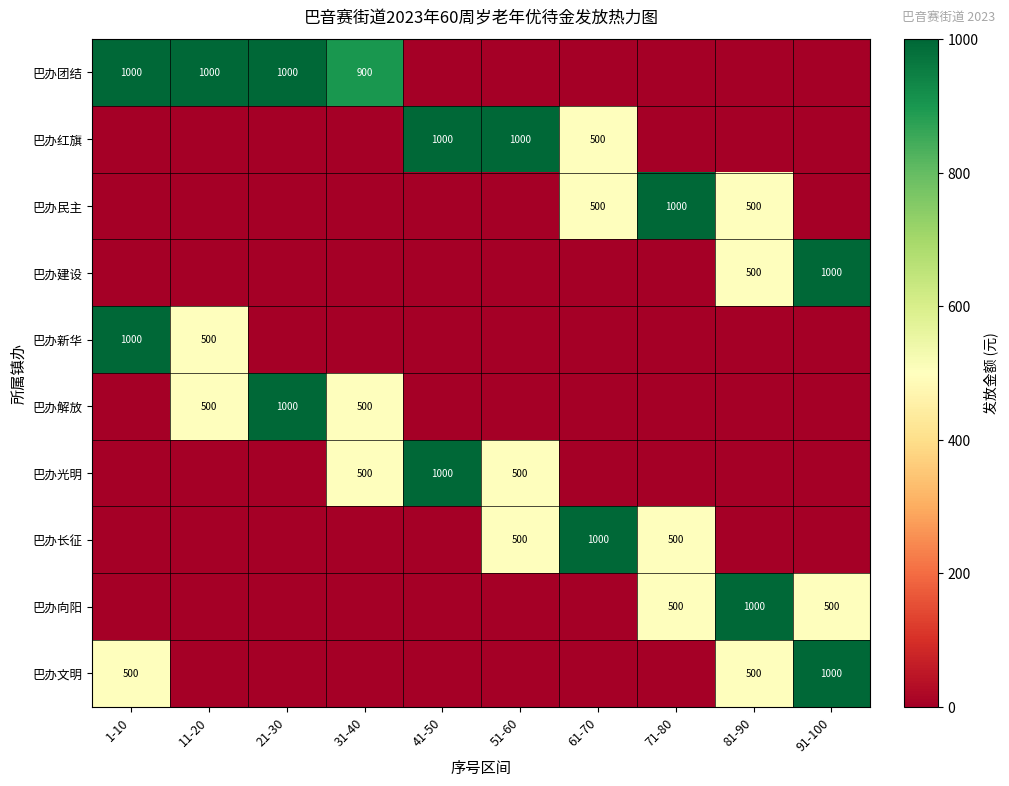

The value of 巴办民主 at 71-80 is 1397. True or false?

False